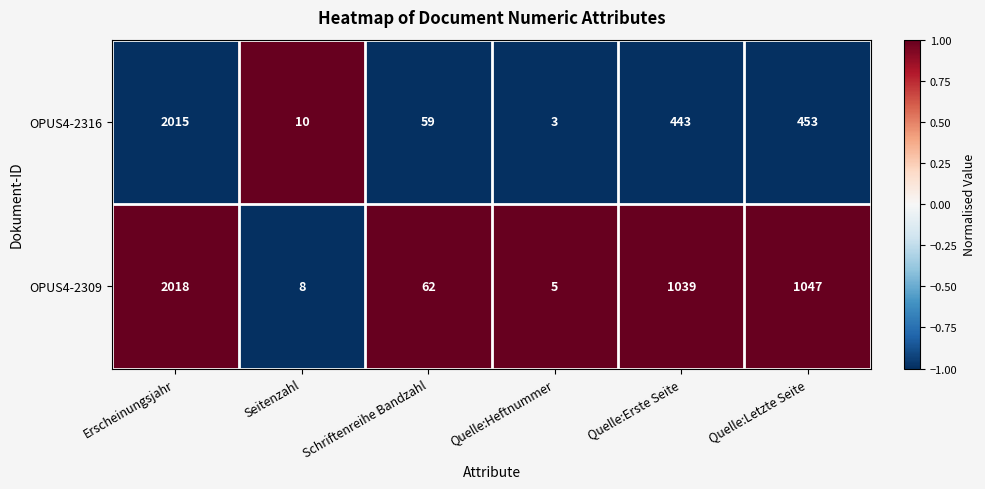

Read the OPUS4-2309 value at Quelle:Erste Seite, to the nearest 100.

1000